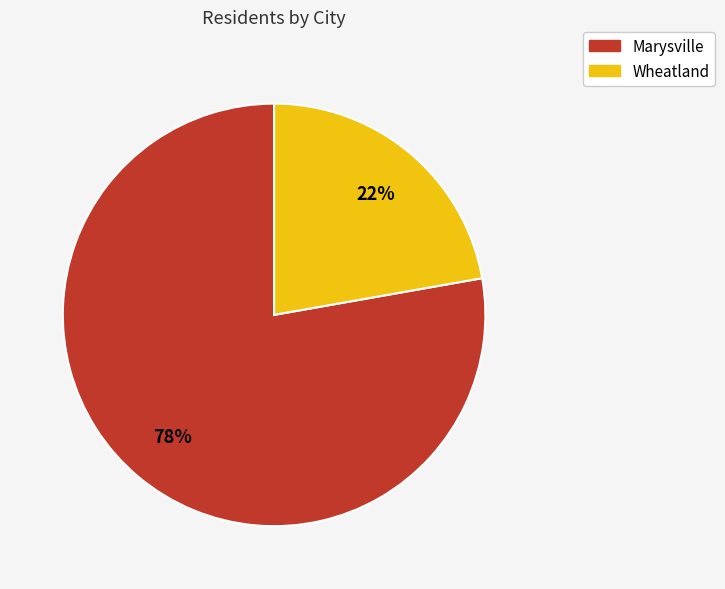

What is the smallest slice in the pie chart?

Wheatland